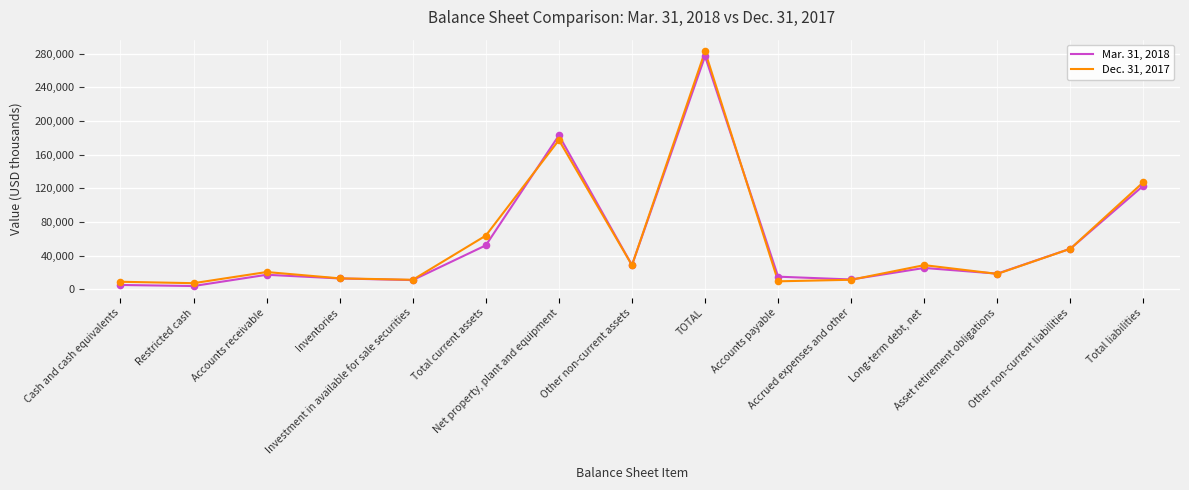

Which series has the largest range (max minus min)?

Dec. 31, 2017